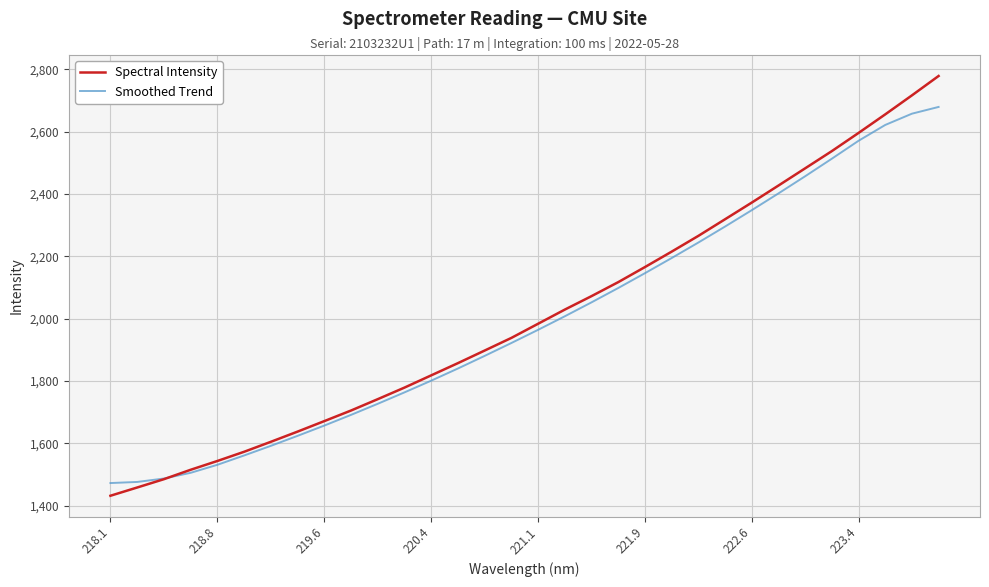

Which series has the largest total across all categories?

Spectral Intensity